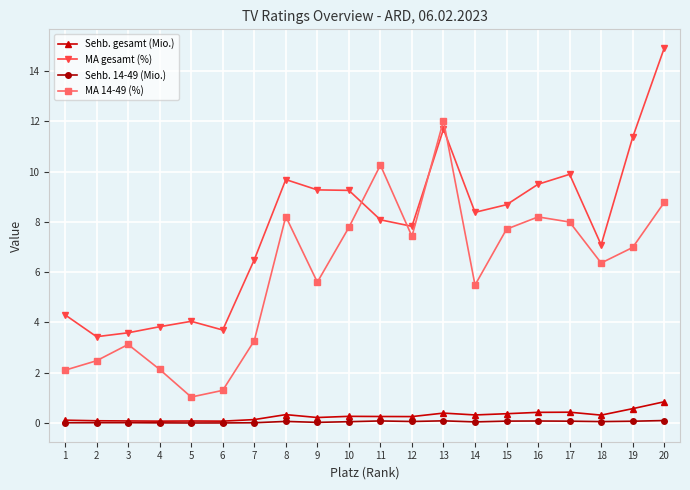

Is the value of MA 14-49 (%) at 18 greater than the value of Sehb. 14-49 (Mio.) at 10?

Yes